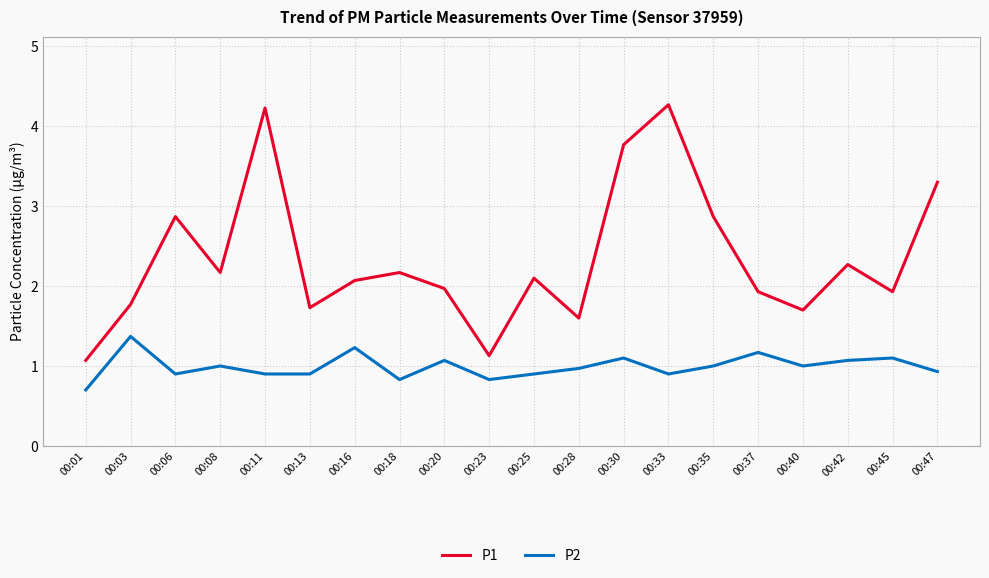

In P1, how many points are higher than both neighbors (excluding endpoints)?

6